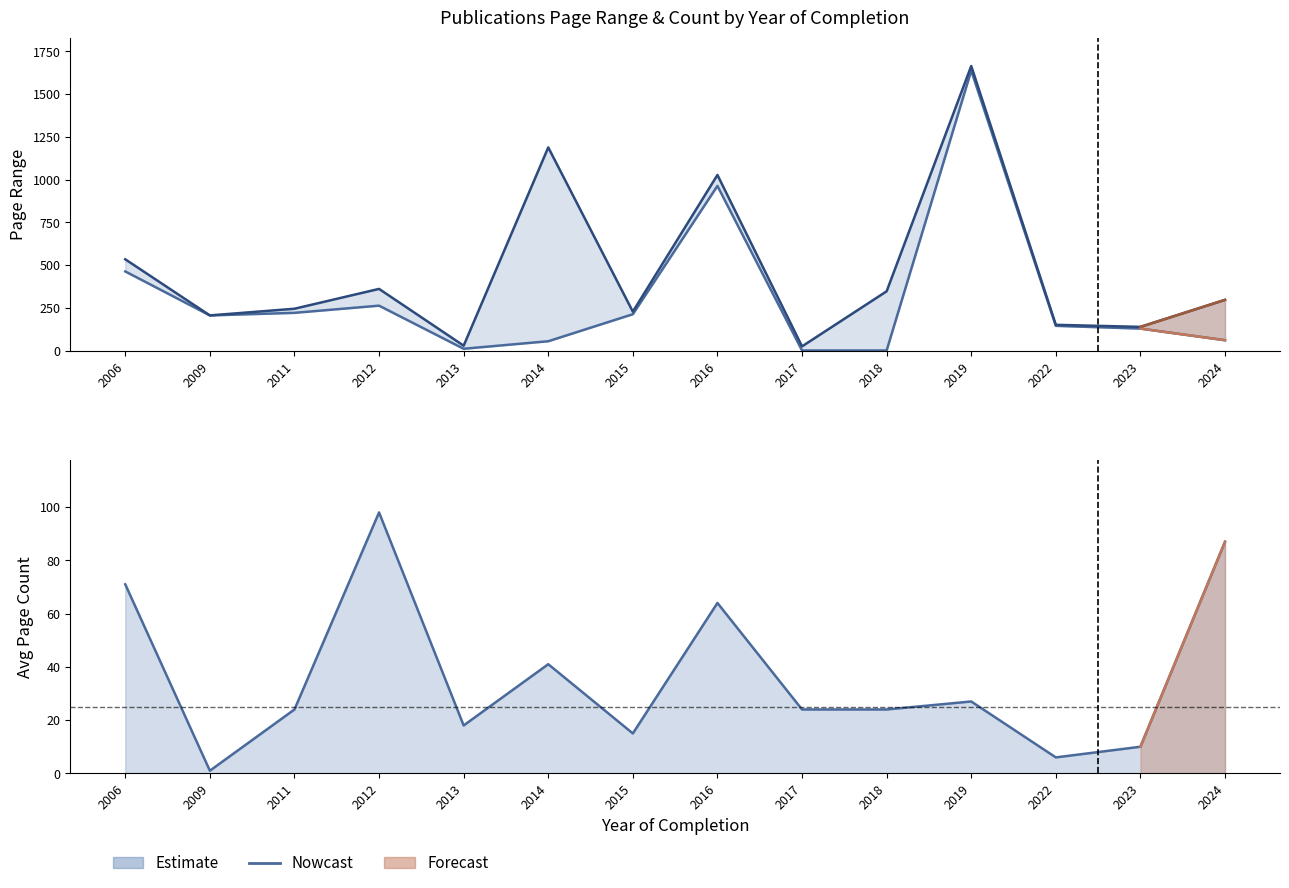

Does the chart display data point markers on the line(s)?

No